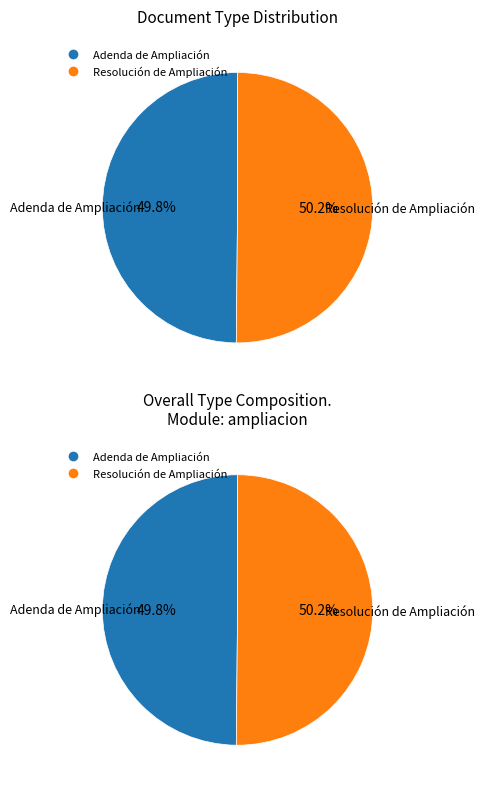

To the nearest percent, what is the combined percentage of Resolución de Ampliación and Adenda de Ampliación?

100%